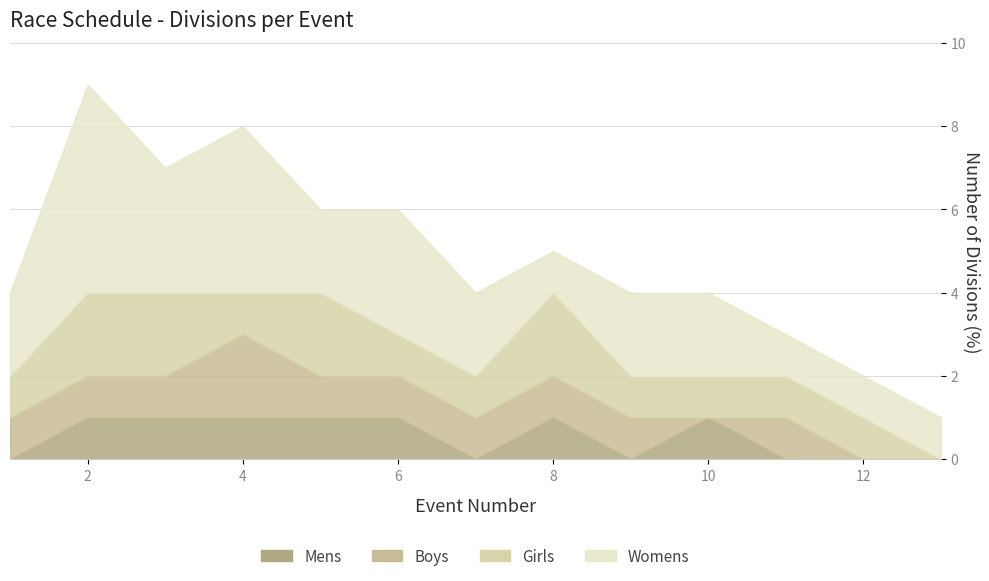

How many lines are shown in the chart?

4